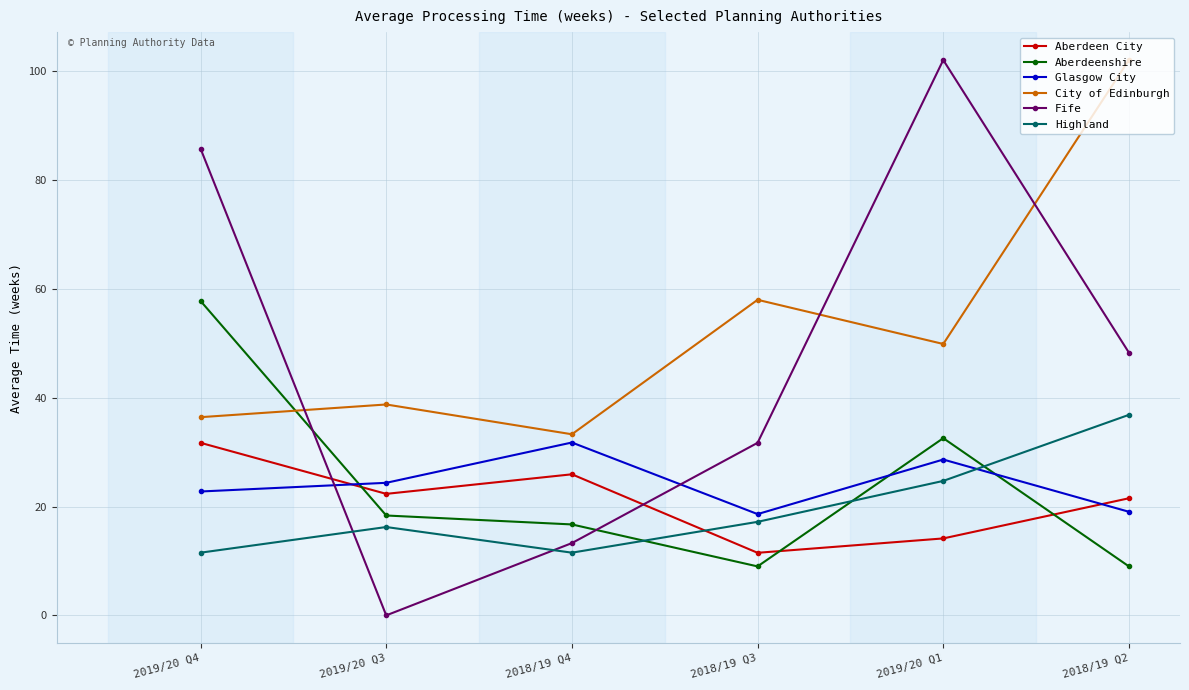

How many intersections are there between Aberdeenshire and City of Edinburgh?

1